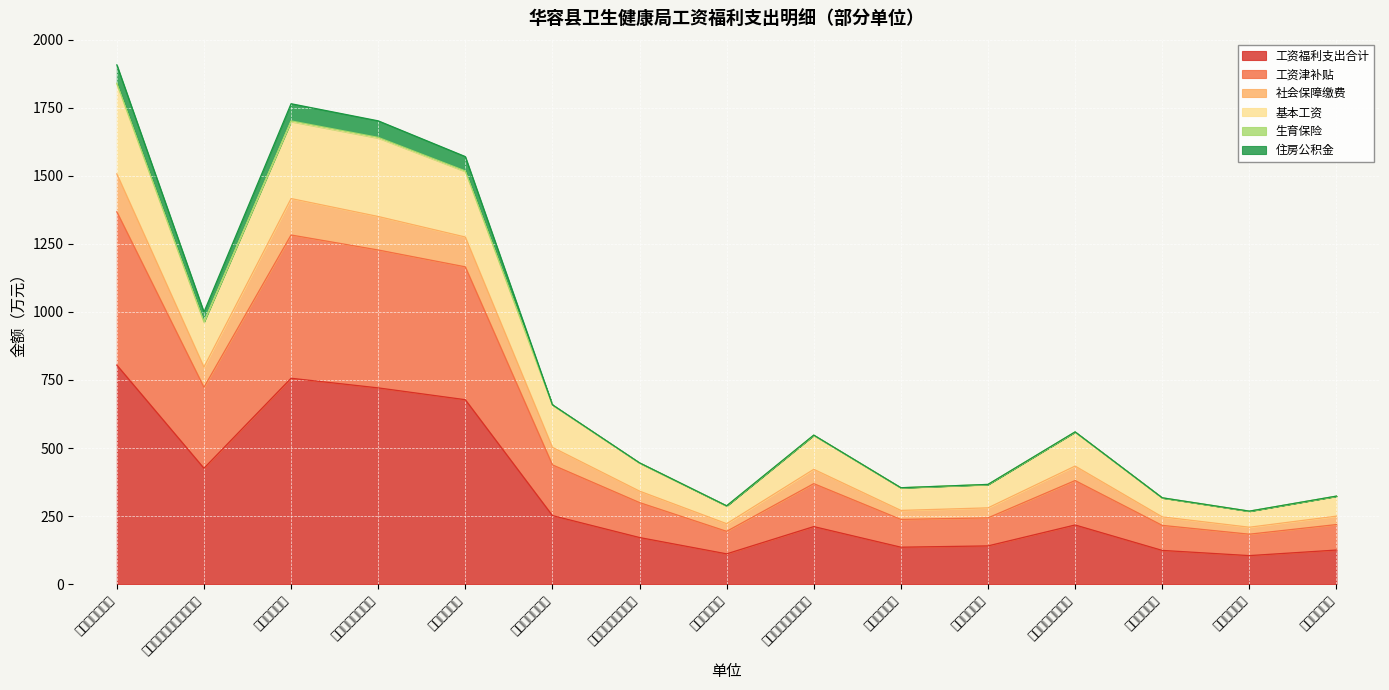

How many lines are shown in the chart?

6